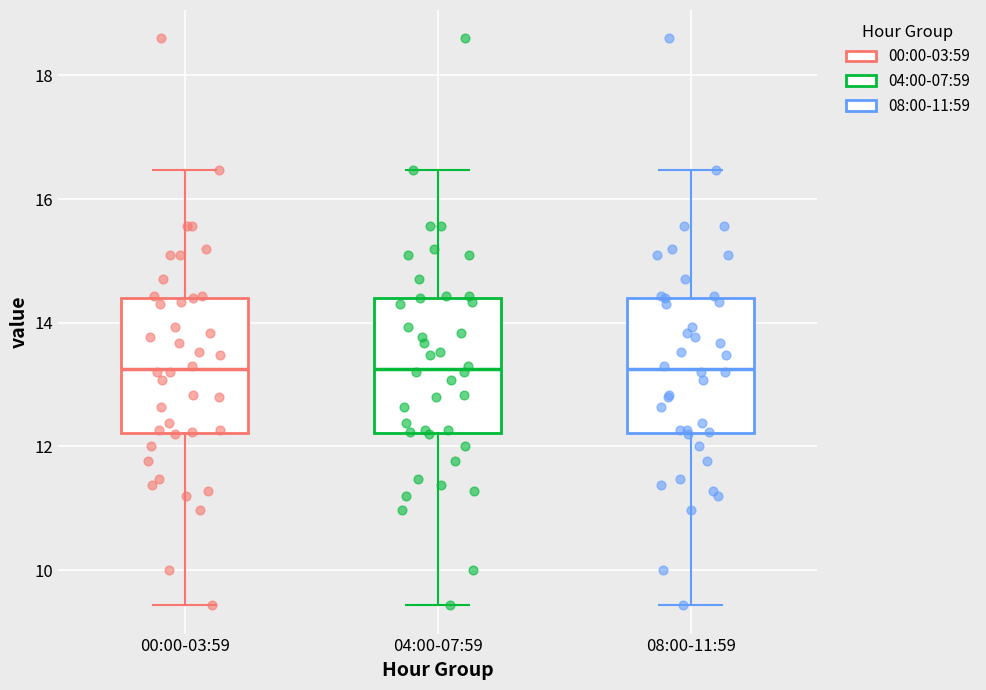

Reading left to right, transcribe this box plot: for each box, give where its median line is, the range the box spans, and where its two whiskers end, as read against the y-axis. The values are not printed on the chart, so give them approximately, as read against the axis.

00:00-03:59: median 13.2, box 12.2 to 14.4, whiskers 9.4 to 16.4
04:00-07:59: median 13.2, box 12.2 to 14.4, whiskers 9.4 to 16.4
08:00-11:59: median 13.2, box 12.2 to 14.4, whiskers 9.4 to 16.4